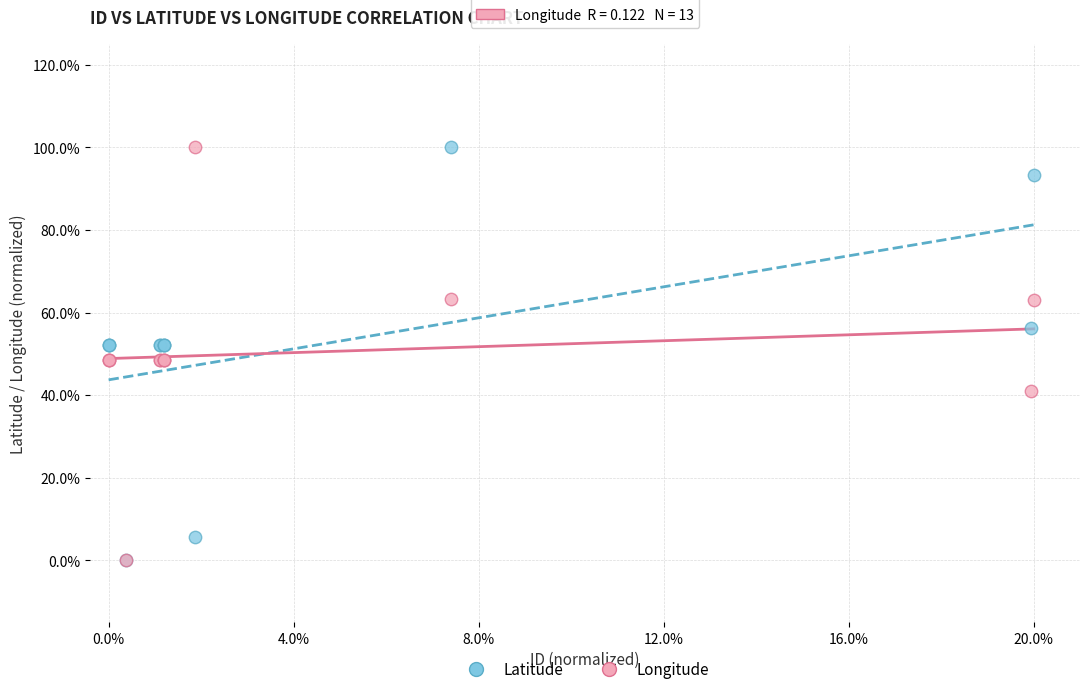

What are all the series names shown in the legend?

Latitude, Longitude